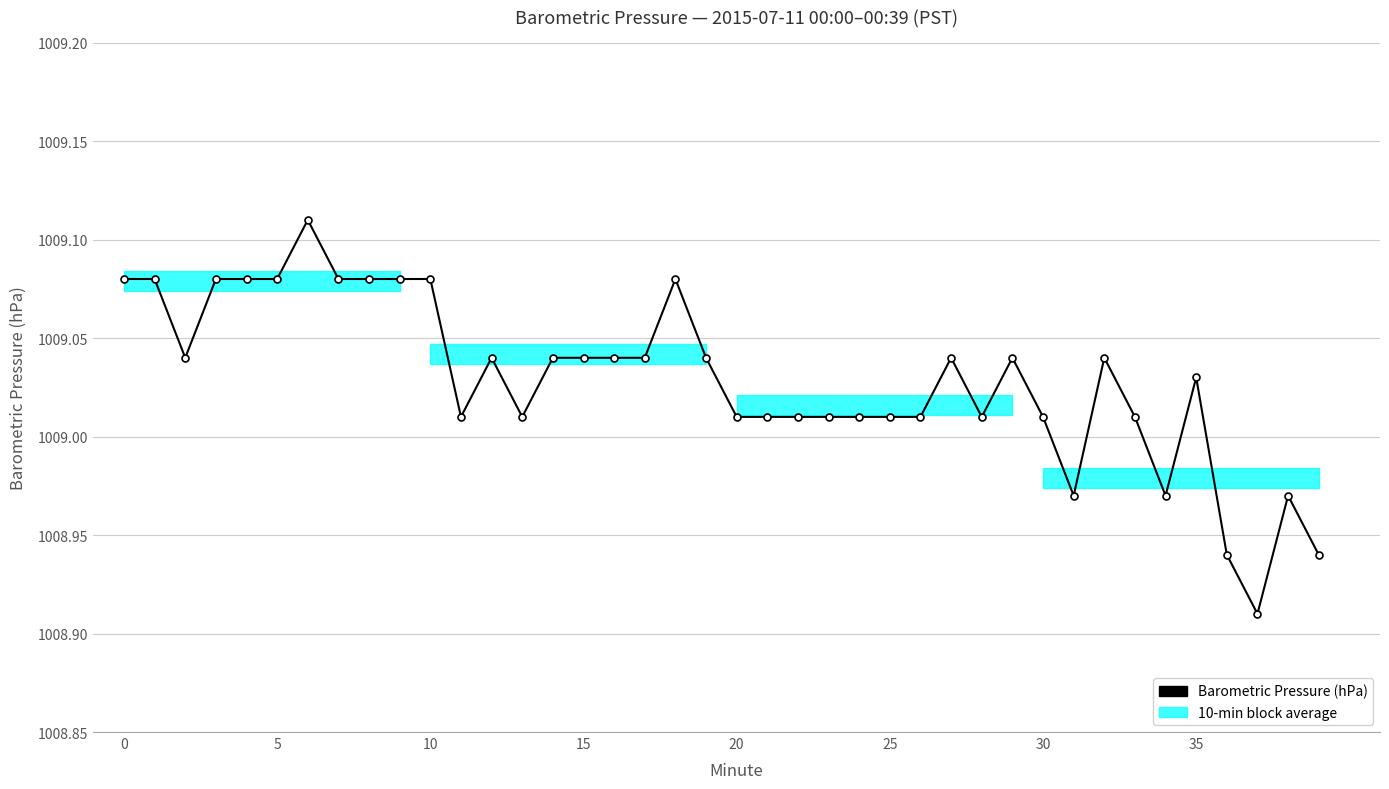

How many points are higher than both their immediate neighbors (excluding endpoints)?

8